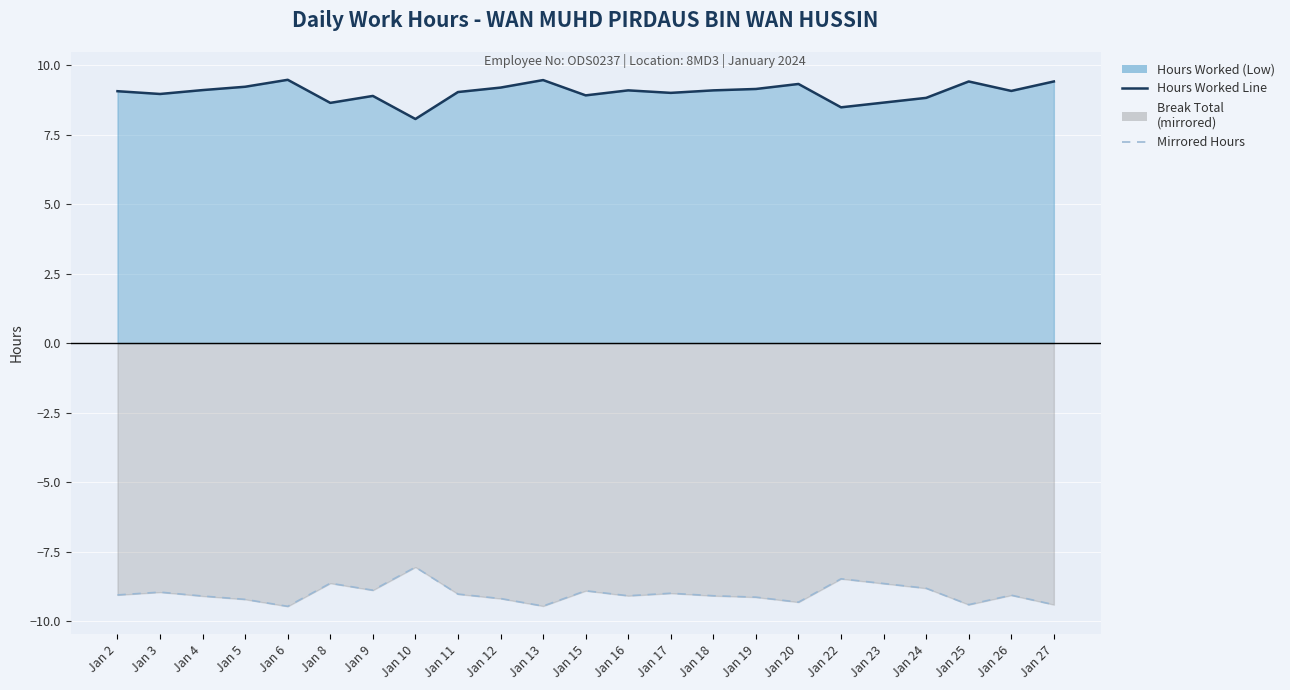

At which label does Hours Worked Line reach its minimum?

Jan 10